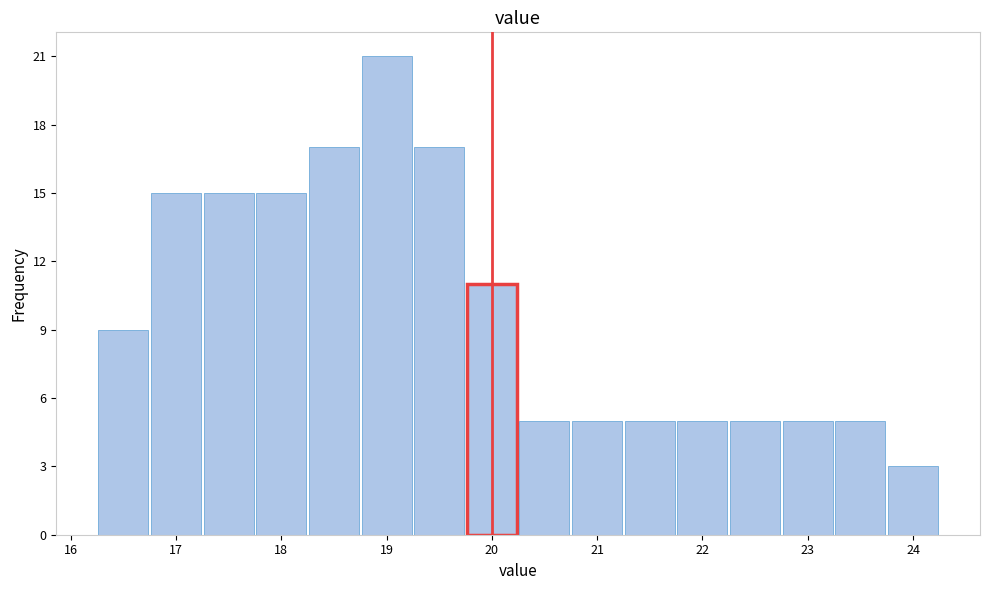

Which range on the x-axis has the tallest bar?

18.75 to 19.25